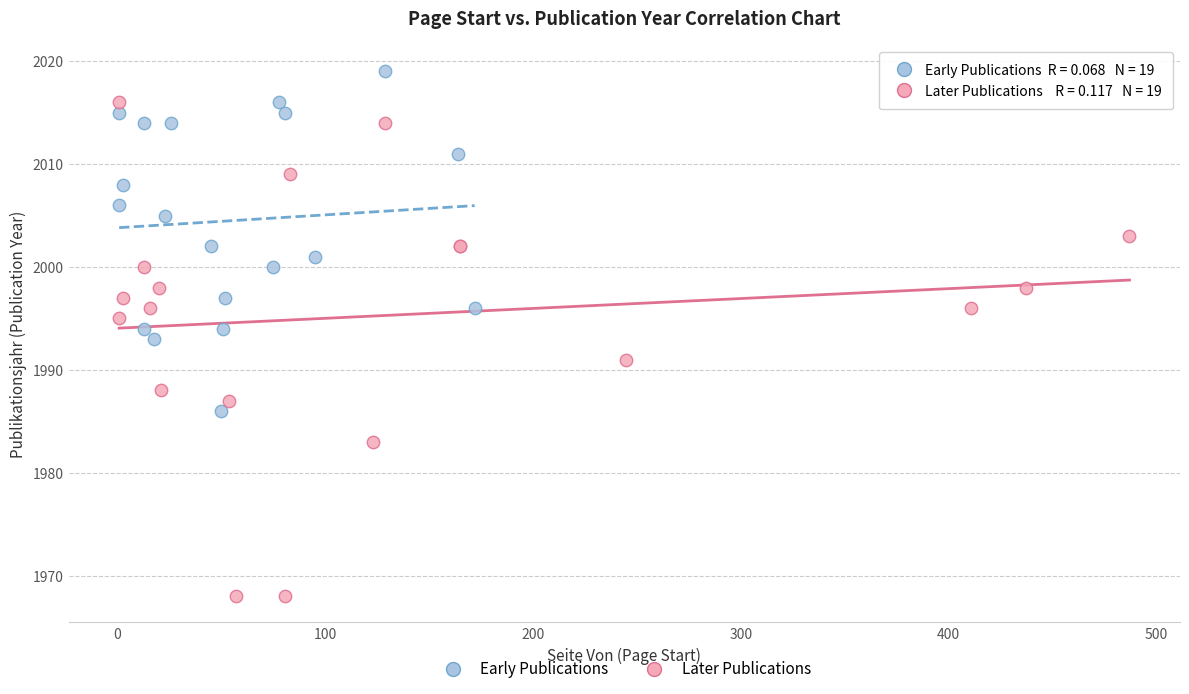

Which series reaches the minimum Y coordinate?

Later Publications